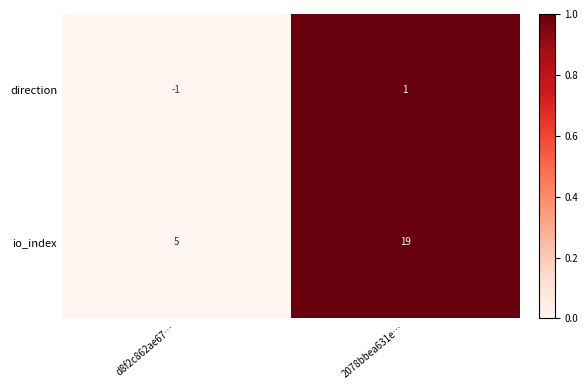

The io_index series shows 5 at d8f2c862ae67…. True or false?

True